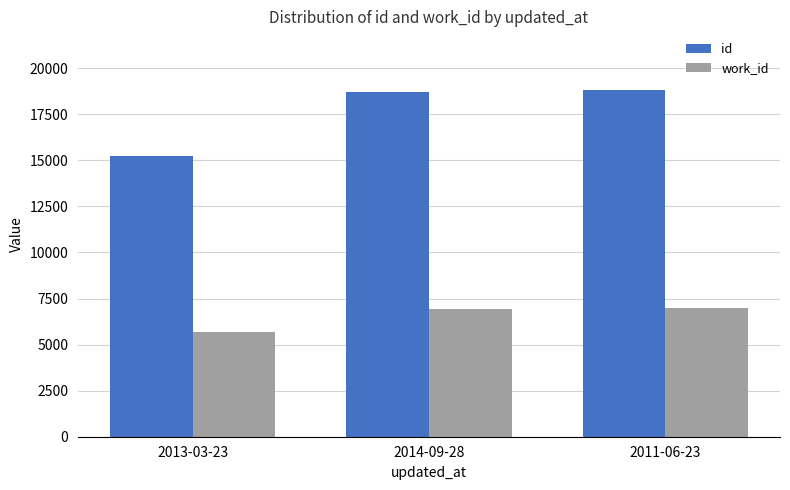

Is it true that id equals 15238 at 2013-03-23?

True